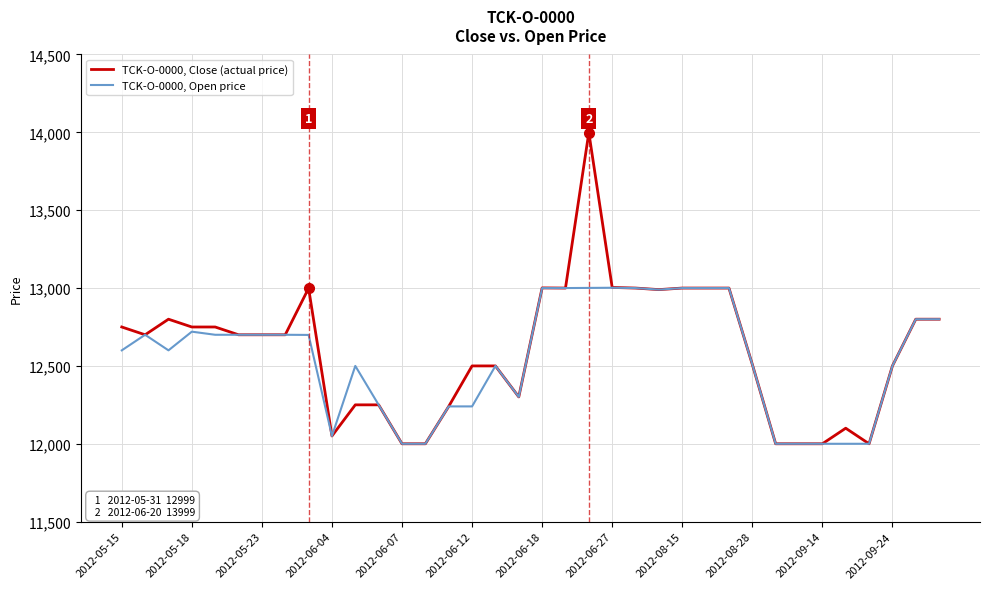

How many values in the TCK-O-0000, Close (actual price) series are below 12700?

16